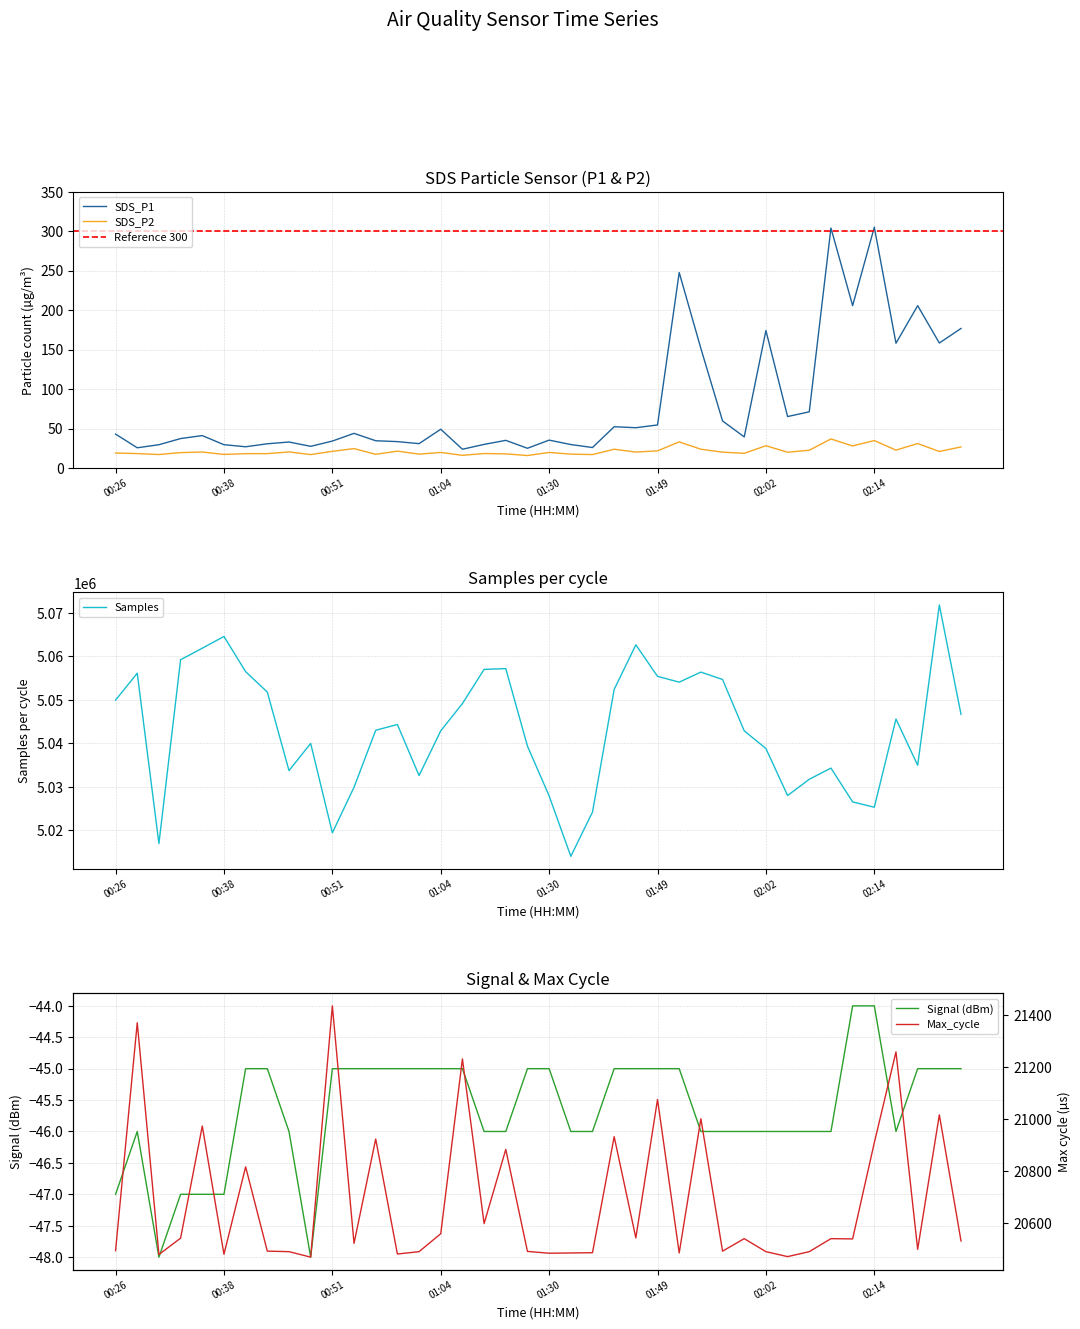

Reading left to right, what are all the values shown in this chart?

SDS_P1: 00:26=43.0	00:29=25.7	00:31=29.6	00:33=37.4	00:36=41.2	00:38=29.6	00:41=27.0	00:43=30.8	00:46=33.0	00:48=27.6	00:51=34.2	00:54=44.0	00:56=34.6	00:59=33.5	01:01=31.0	01:04=49.2	01:06=23.9	01:09=30.0	01:11=35.1	01:14=25.1	01:30=35.4	01:36=29.8	01:39=26.0	01:44=52.4	01:47=51.1	01:49=54.6	01:52=247.6	01:54=151.5	01:57=59.7	01:59=39.5	02:02=174.2	02:04=65.3	02:06=71.3	02:09=304.0	02:11=205.7	02:14=305.0	02:17=158.1	02:25=205.7	02:27=158.4	02:29=176.8
SDS_P2: 00:26=19.1	00:29=18.4	00:31=17.2	00:33=19.6	00:36=20.4	00:38=17.3	00:41=18.3	00:43=18.3	00:46=20.5	00:48=17.1	00:51=21.2	00:54=24.7	00:56=17.4	00:59=21.5	01:01=17.7	01:04=19.8	01:06=16.2	01:09=18.4	01:11=18.0	01:14=15.9	01:30=19.8	01:36=17.7	01:39=17.1	01:44=23.9	01:47=20.3	01:49=21.8	01:52=33.2	01:54=23.9	01:57=20.2	01:59=18.7	02:02=28.3	02:04=20.1	02:06=22.6	02:09=36.9	02:11=28.1	02:14=34.9	02:17=22.8	02:25=31.1	02:27=21.0	02:29=26.8
Samples: 00:26=5049945.0	00:29=5056129.0	00:31=5016966.0	00:33=5059227.0	00:36=5061877.0	00:38=5064572.0	00:41=5056483.0	00:43=5051790.0	00:46=5033731.0	00:48=5039988.0	00:51=5019431.0	00:54=5029910.0	00:56=5043013.0	00:59=5044332.0	01:01=5032600.0	01:04=5042885.0	01:06=5049141.0	01:09=5057006.0	01:11=5057185.0	01:14=5039372.0	01:30=5027912.0	01:36=5014027.0	01:39=5024194.0	01:44=5052401.0	01:47=5062650.0	01:49=5055407.0	01:52=5054072.0	01:54=5056384.0	01:57=5054687.0	01:59=5042876.0	02:02=5038815.0	02:04=5028003.0	02:06=5031740.0	02:09=5034315.0	02:11=5026538.0	02:14=5025309.0	02:17=5045592.0	02:25=5034970.0	02:27=5071799.0	02:29=5046667.0
Max_cycle: 00:26=20495.0	00:29=21371.0	00:31=20480.0	00:33=20543.0	00:36=20974.0	00:38=20481.0	00:41=20817.0	00:43=20493.0	00:46=20491.0	00:48=20470.0	00:51=21436.0	00:54=20523.0	00:56=20924.0	00:59=20482.0	01:01=20491.0	01:04=20560.0	01:06=21232.0	01:09=20599.0	01:11=20884.0	01:14=20492.0	01:30=20485.0	01:36=20486.0	01:39=20487.0	01:44=20933.0	01:47=20544.0	01:49=21076.0	01:52=20486.0	01:54=21002.0	01:57=20493.0	01:59=20541.0	02:02=20491.0	02:04=20472.0	02:06=20491.0	02:09=20541.0	02:11=20540.0	02:14=20910.0	02:17=21259.0	02:25=20500.0	02:27=21017.0	02:29=20532.0
Signal: 00:26=-47.0	00:29=-46.0	00:31=-48.0	00:33=-47.0	00:36=-47.0	00:38=-47.0	00:41=-45.0	00:43=-45.0	00:46=-46.0	00:48=-48.0	00:51=-45.0	00:54=-45.0	00:56=-45.0	00:59=-45.0	01:01=-45.0	01:04=-45.0	01:06=-45.0	01:09=-46.0	01:11=-46.0	01:14=-45.0	01:30=-45.0	01:36=-46.0	01:39=-46.0	01:44=-45.0	01:47=-45.0	01:49=-45.0	01:52=-45.0	01:54=-46.0	01:57=-46.0	01:59=-46.0	02:02=-46.0	02:04=-46.0	02:06=-46.0	02:09=-46.0	02:11=-44.0	02:14=-44.0	02:17=-46.0	02:25=-45.0	02:27=-45.0	02:29=-45.0